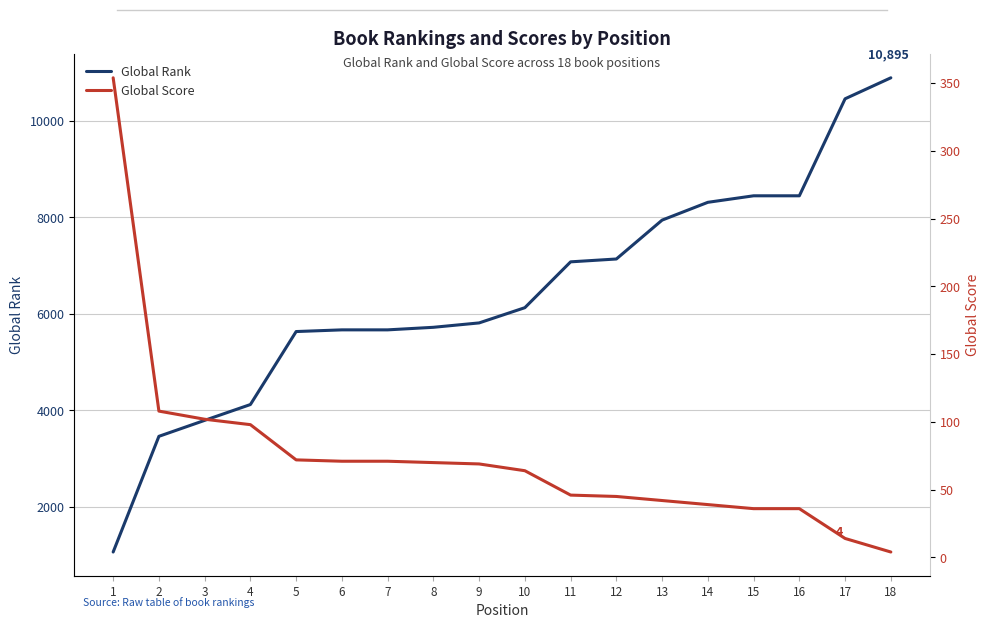

At which label is Global Score closest to 179?

2